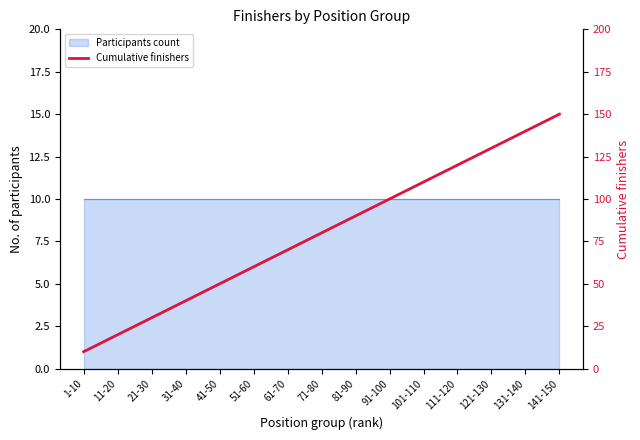

How many data points are less than 80?

7